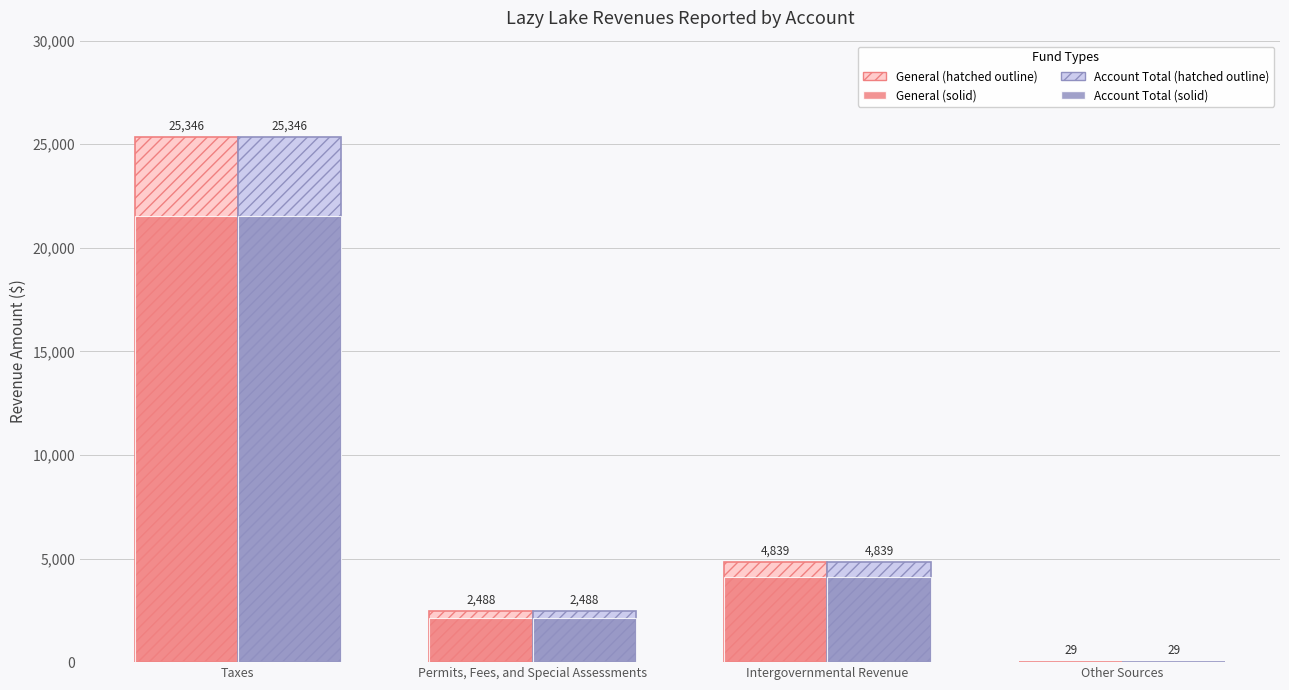

What is the total value across all series at Other Sources?

107.3